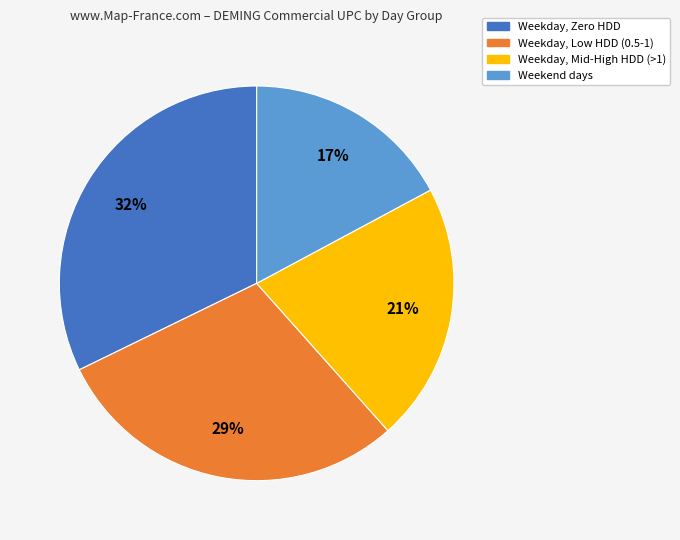

To the nearest percent, what is the average slice percentage?

25%